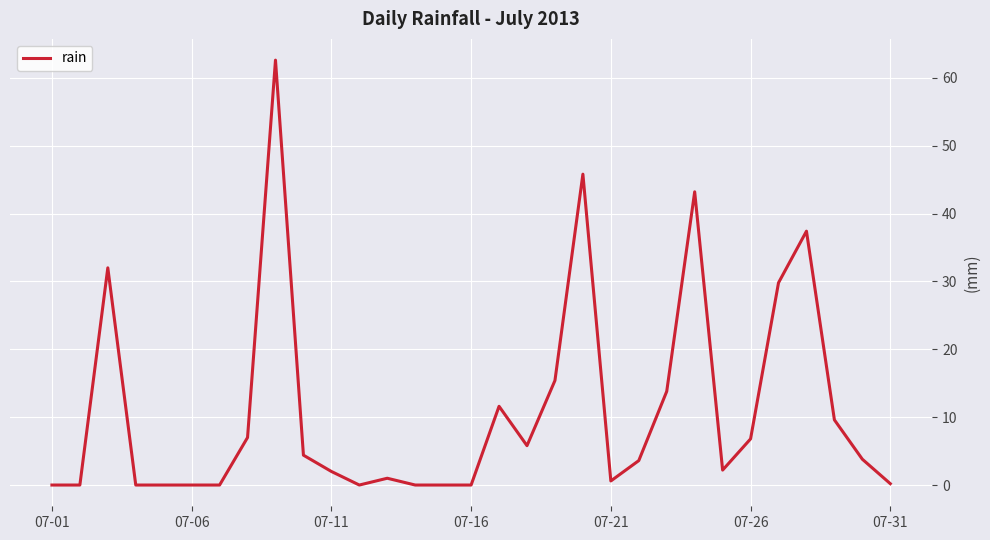

What is the difference between the maximum and minimum values?

62.6